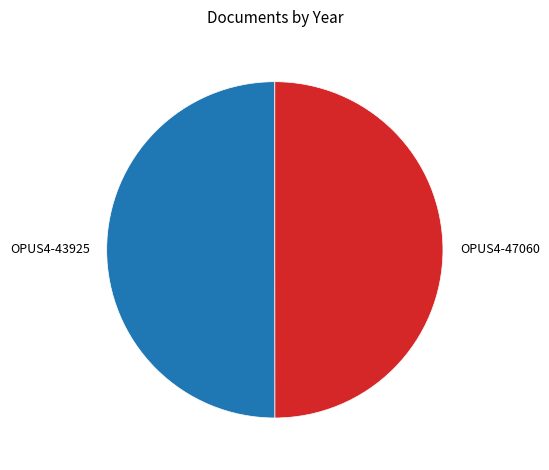

What is the ratio of the value at OPUS4-43925 to the value at OPUS4-47060?

1.0